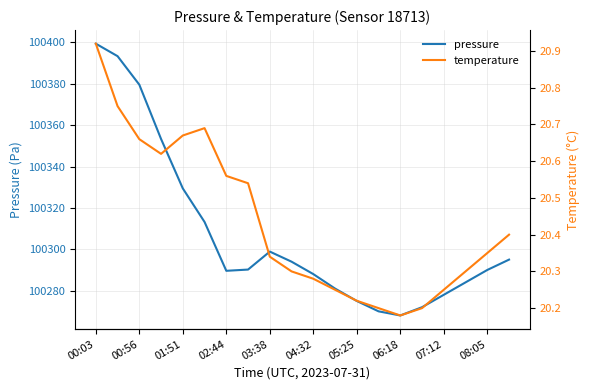

What are all the series names shown in the legend?

pressure, temperature